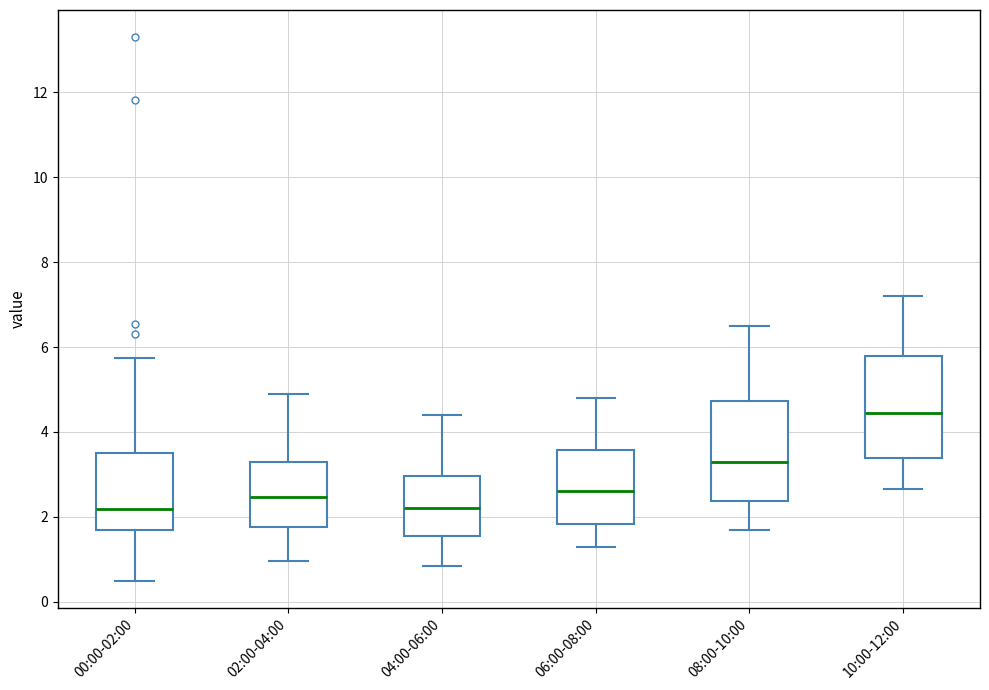

Where does the upper whisker of the box for 10:00-12:00 end on the y-axis? The values are not printed on the chart, so give them approximately, as read against the axis.

7.2